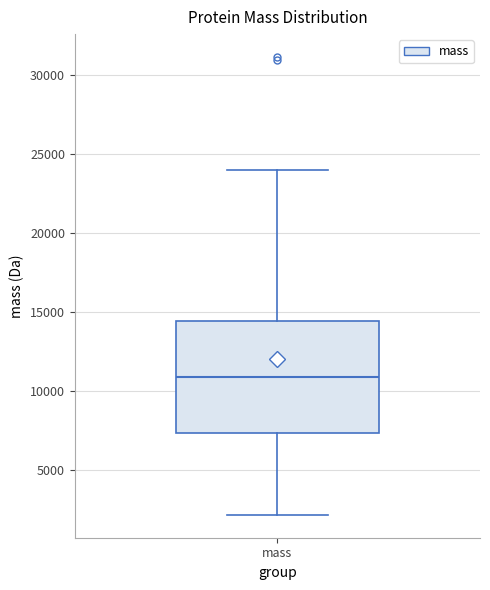

Where is the upper edge of the box for mass on the y-axis? The values are not printed on the chart, so give them approximately, as read against the axis.

14500